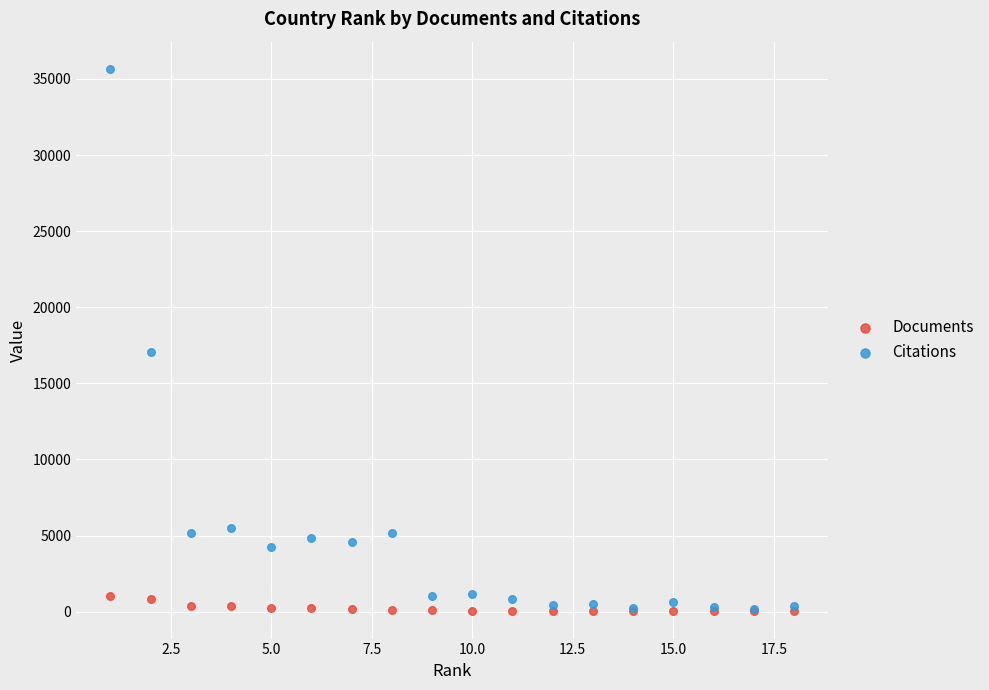

What are all the series names shown in the legend?

Documents, Citations